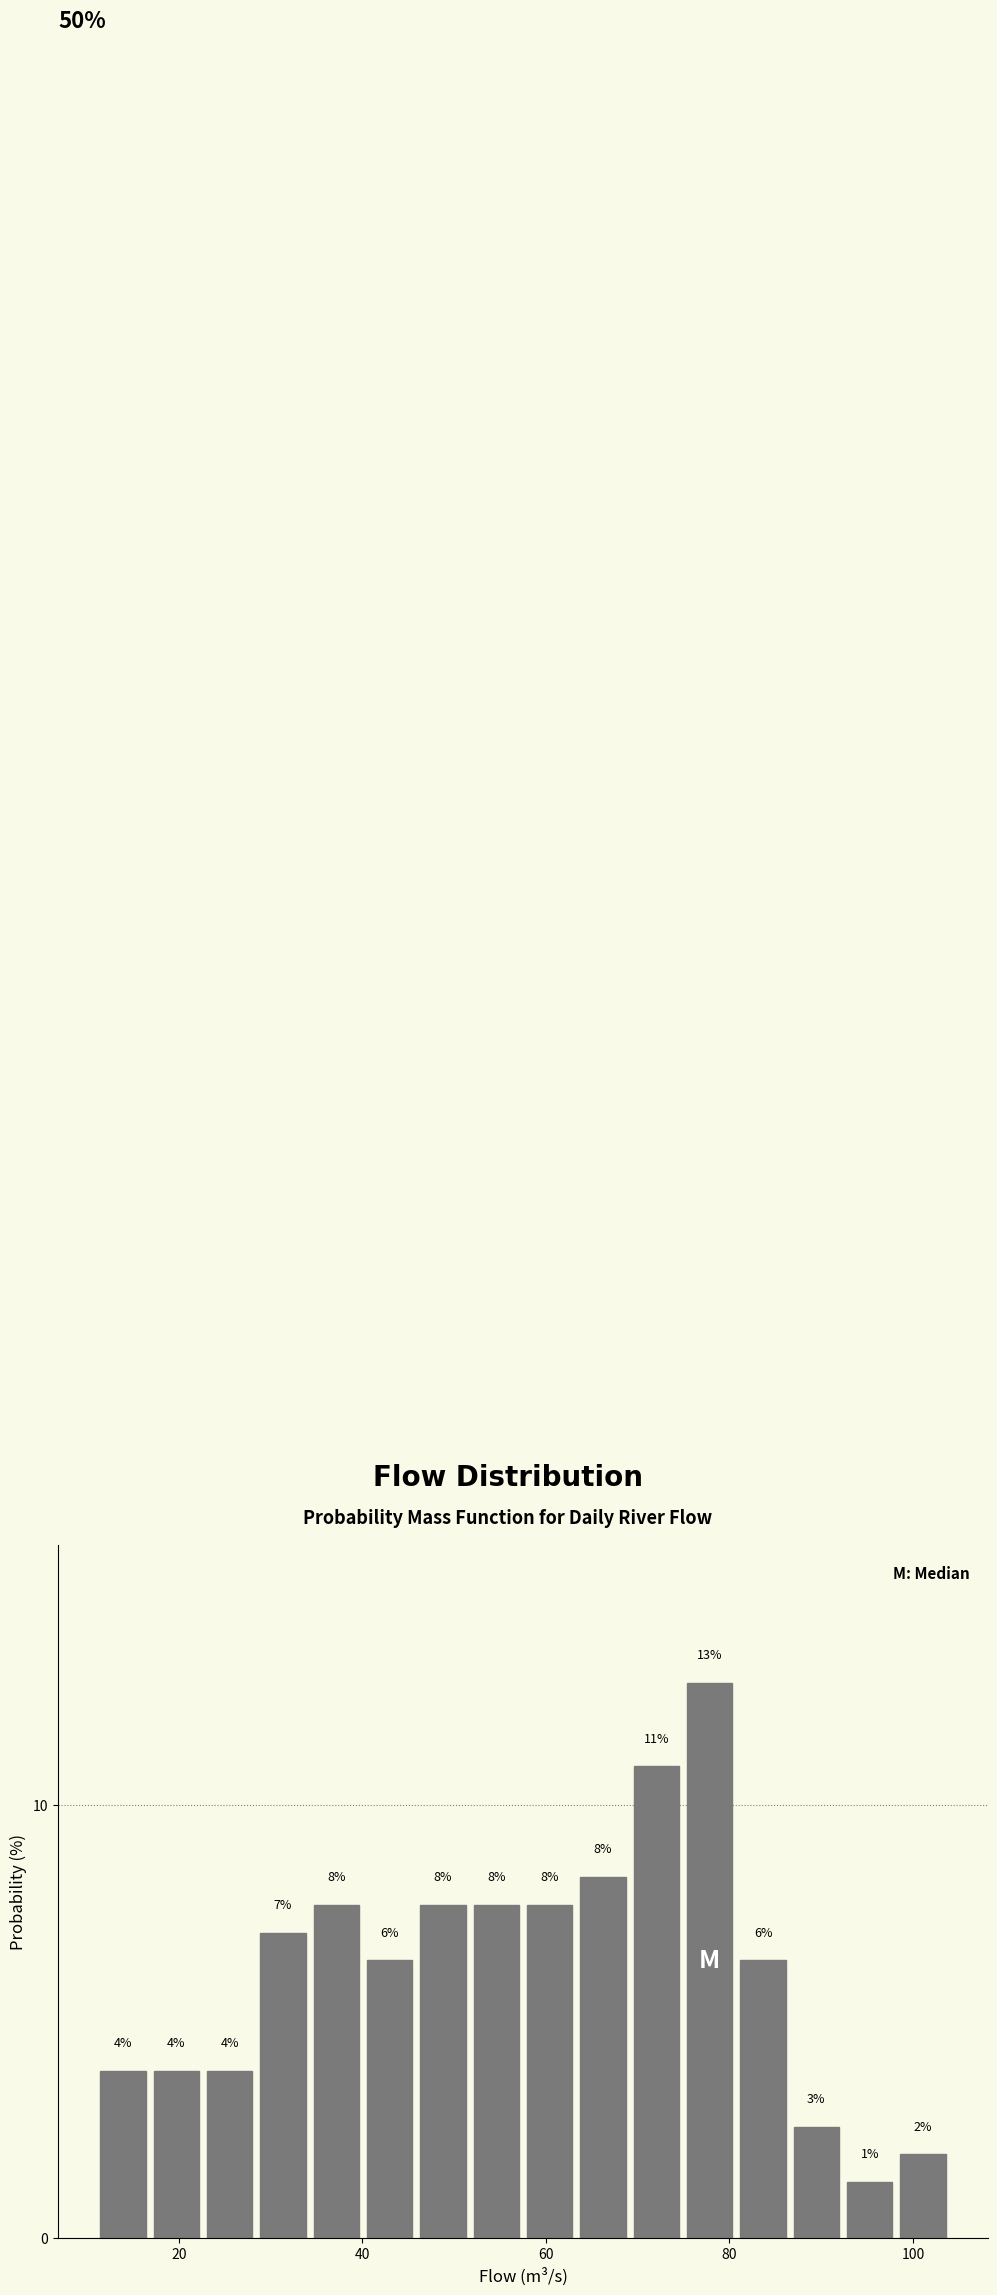

Read against the x-axis, roughly where is the centre of the tallest bar?

78